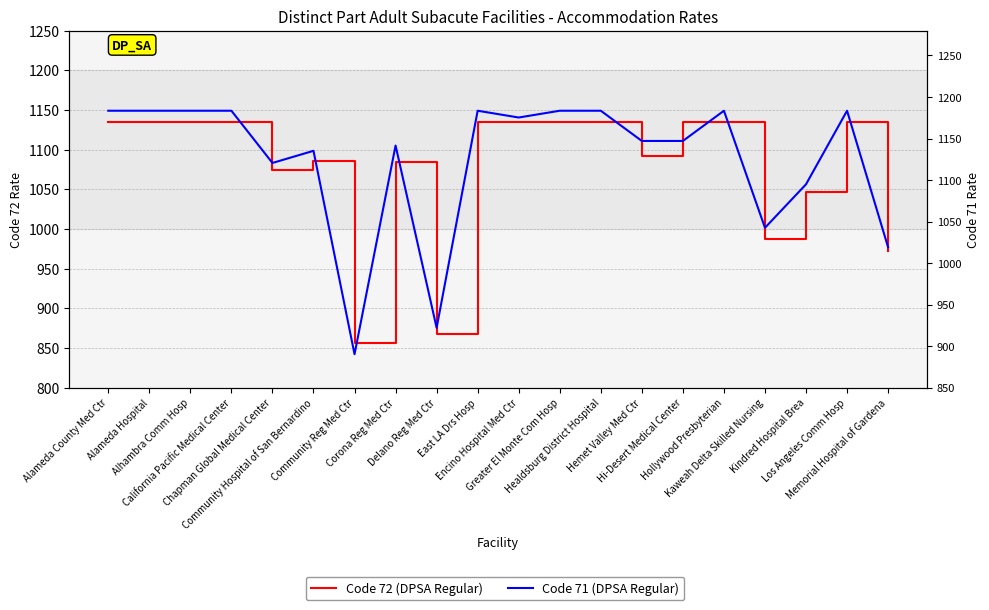

What are all the series names shown in the legend?

Code 72, Code 71